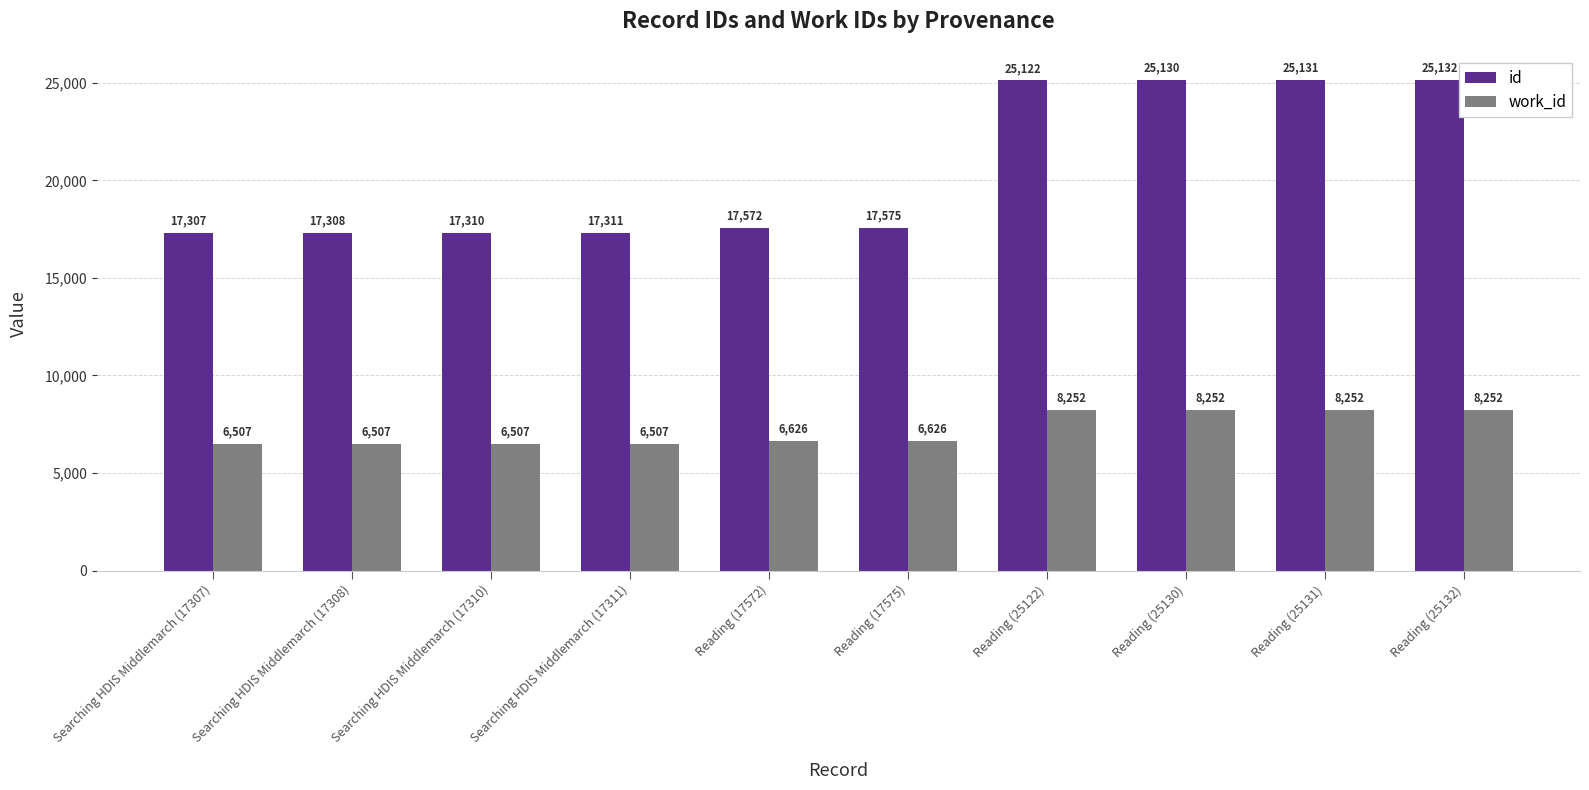

What is the approximate value of id at Reading (25132), to the nearest 10?

25130